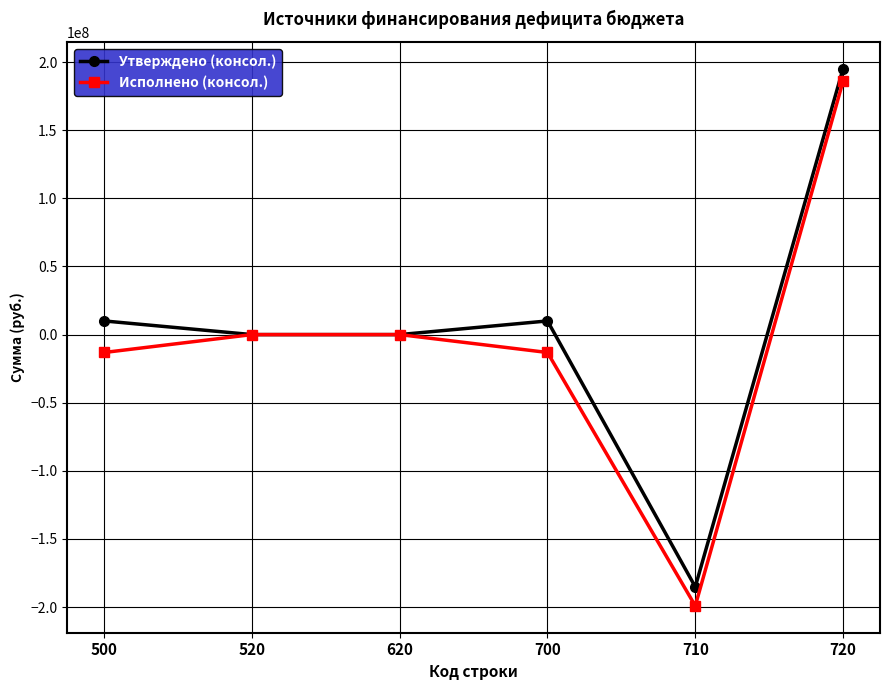

Which series has the widest spread of values?

Исполнено (консол.)